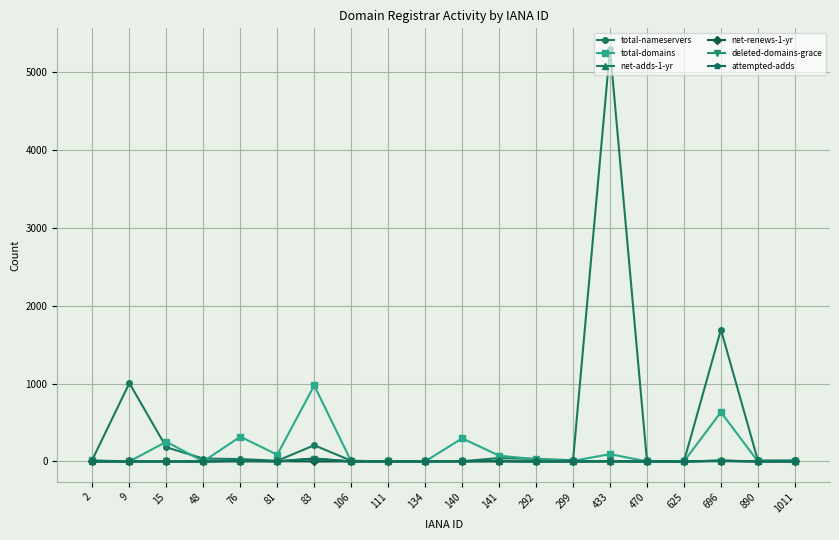

The value of attempted-adds at 111 is 0. True or false?

True